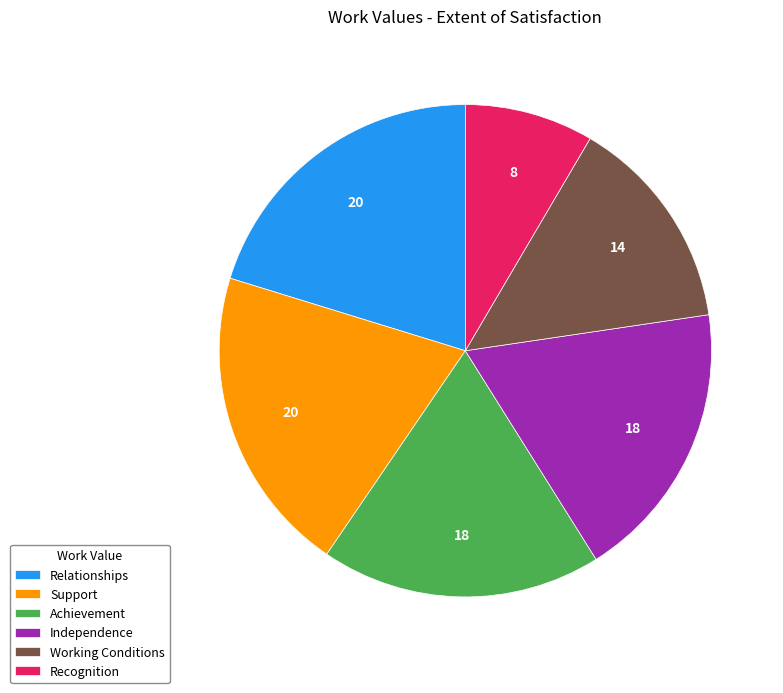

Is it true that Recognition is 1% of the pie?

False